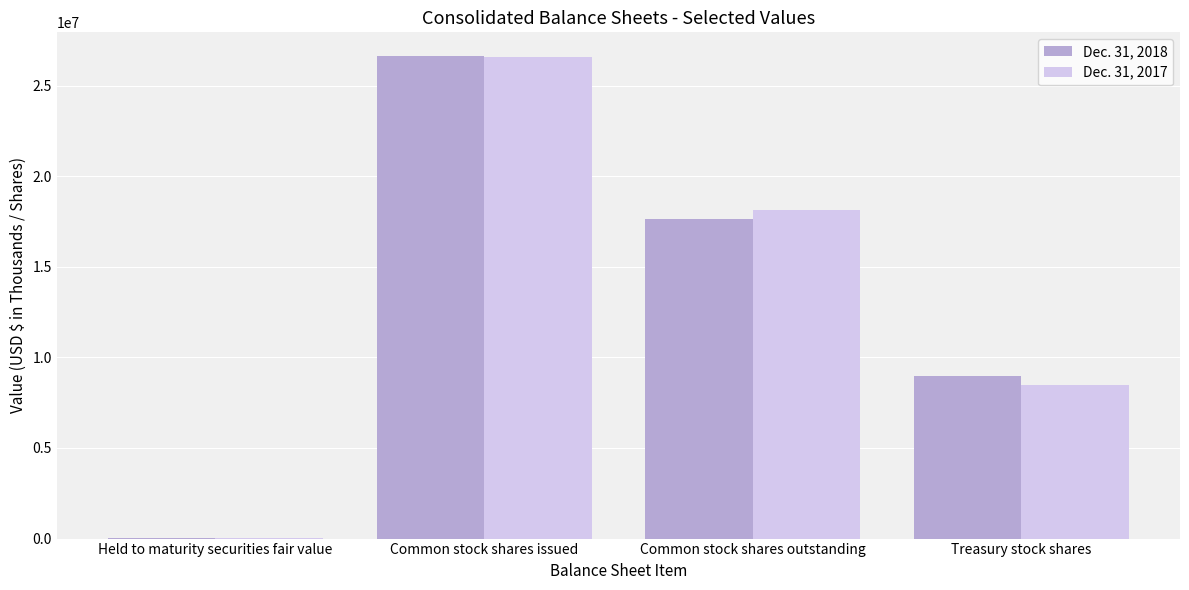

At which label is Dec. 31, 2017 closest to 13312107?

Common stock shares outstanding